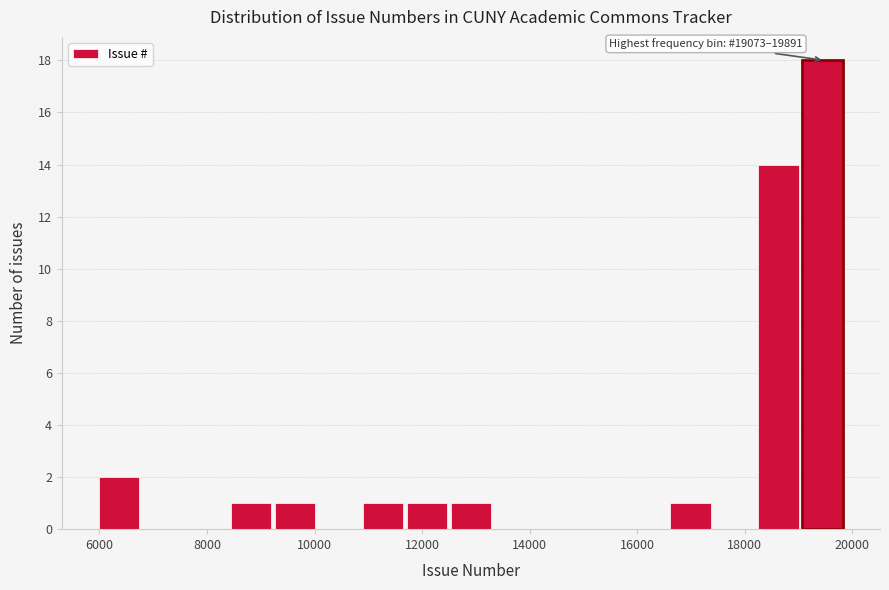

Which range on the x-axis has the tallest bar?

19000 to 19800